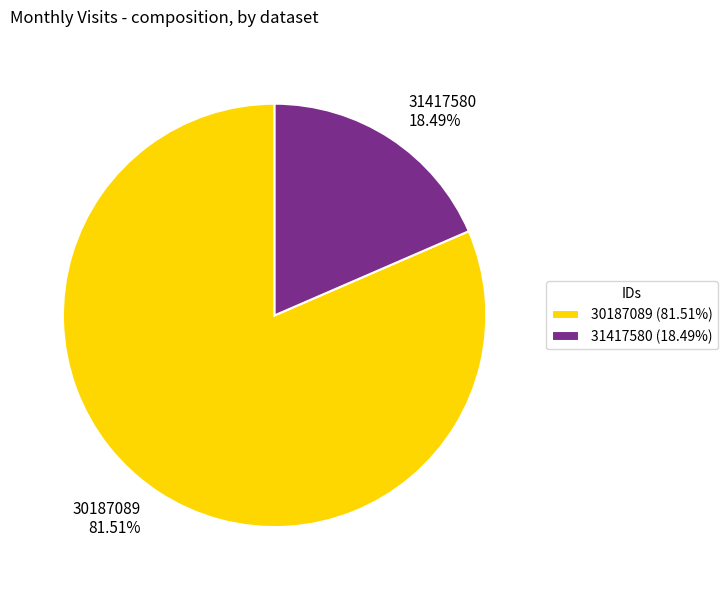

Combined, do 31417580 and 30187089 account for over 50%?

Yes